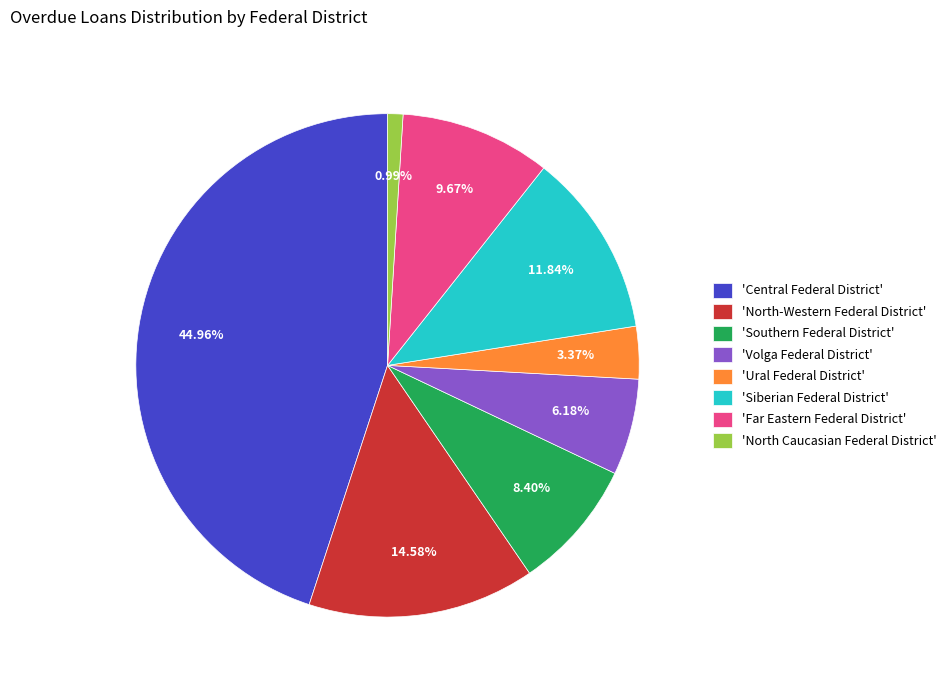

Which slice is the smallest?

'North Caucasian Federal District'